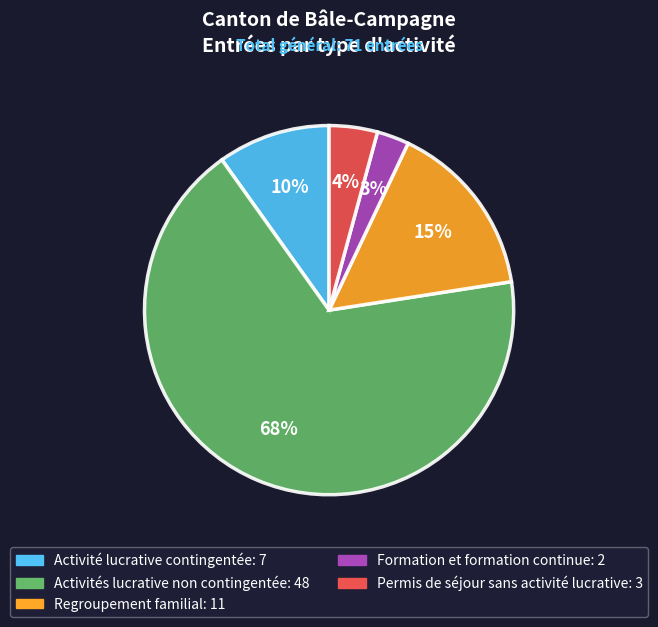

To the nearest percent, what is the difference between the largest and smallest slice percentages?

65%